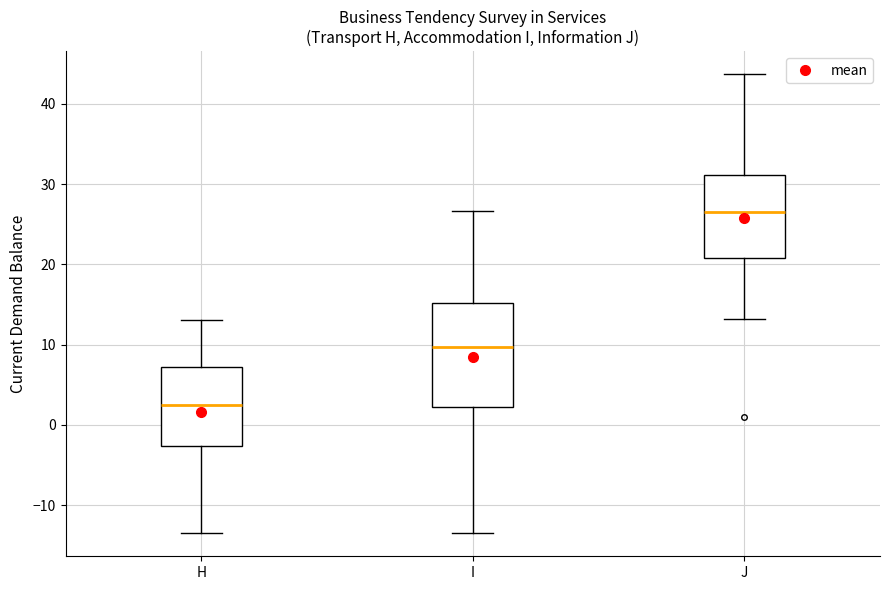

Reading left to right, transcribe this box plot: for each box, give where its median line is, the range the box spans, and where its two whiskers end, as read against the y-axis. The values are not printed on the chart, so give them approximately, as read against the axis.

H: median 3, box -3 to 7, whiskers -13 to 13
I: median 10, box 2 to 15, whiskers -13 to 27
J: median 27, box 21 to 31, whiskers 13 to 44